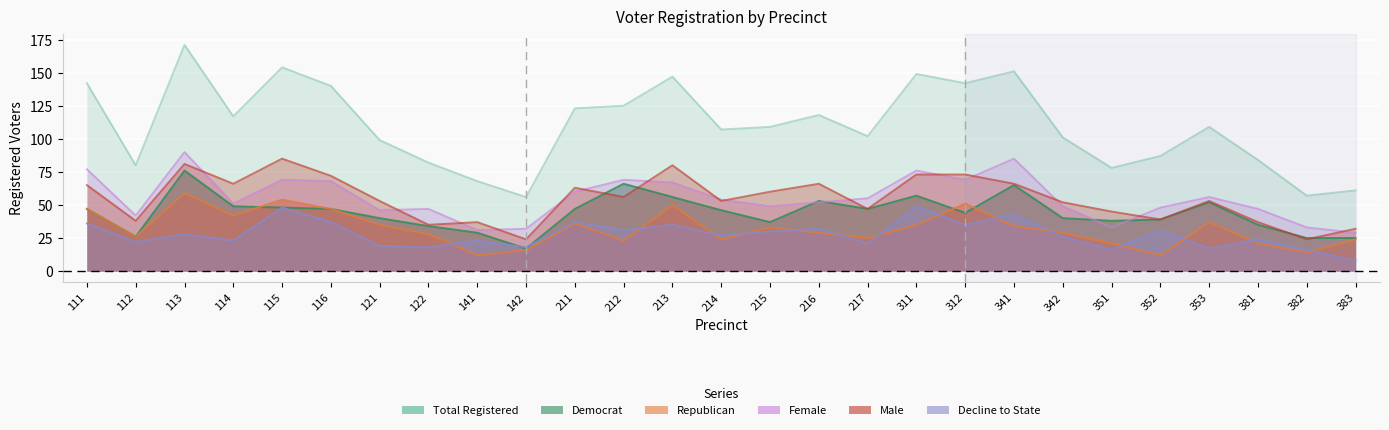

Which series has the widest spread of values?

totreg_r